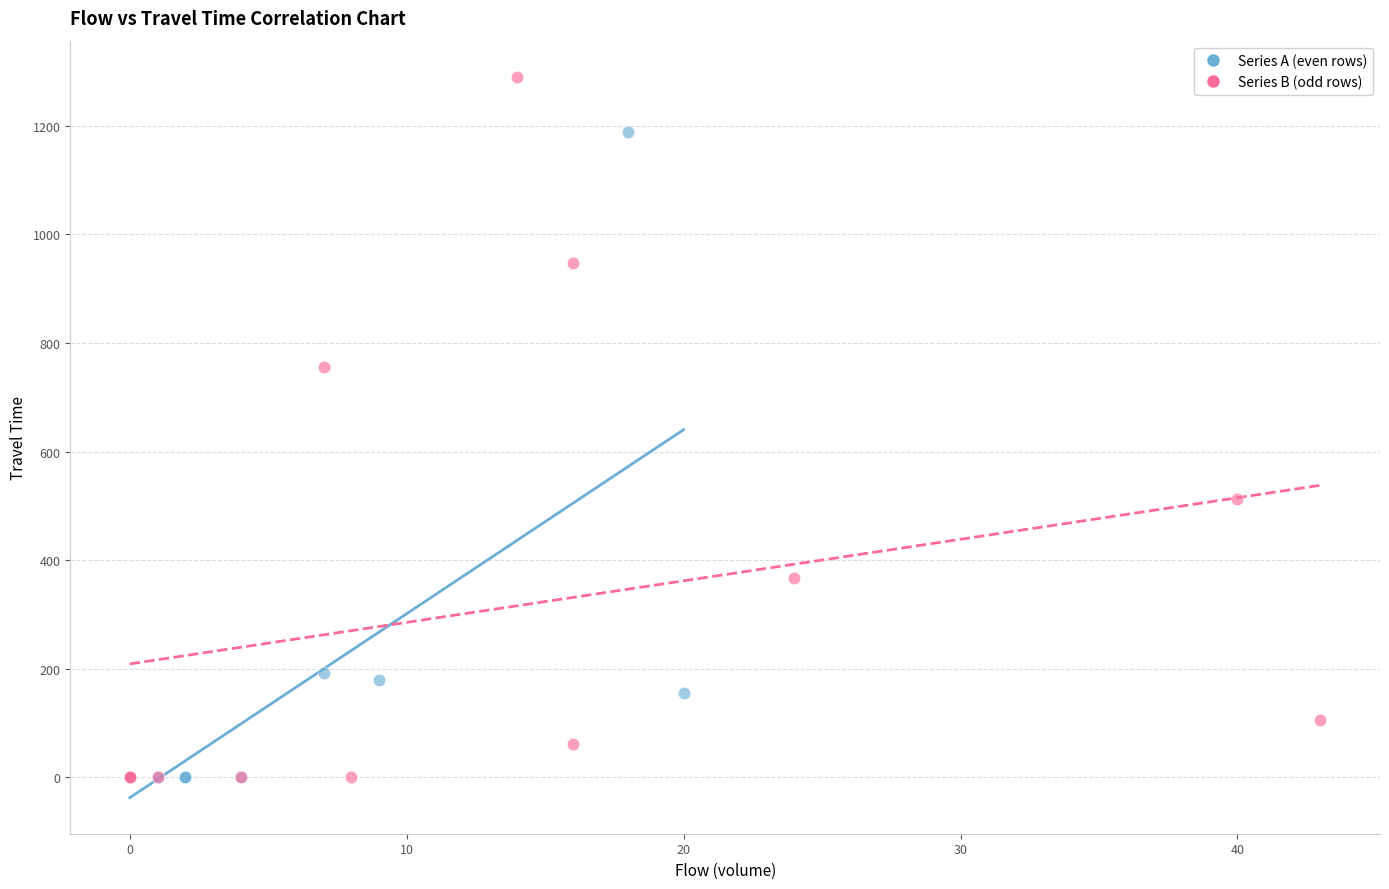

Which series has the widest spread of Y values?

Series B (odd rows)